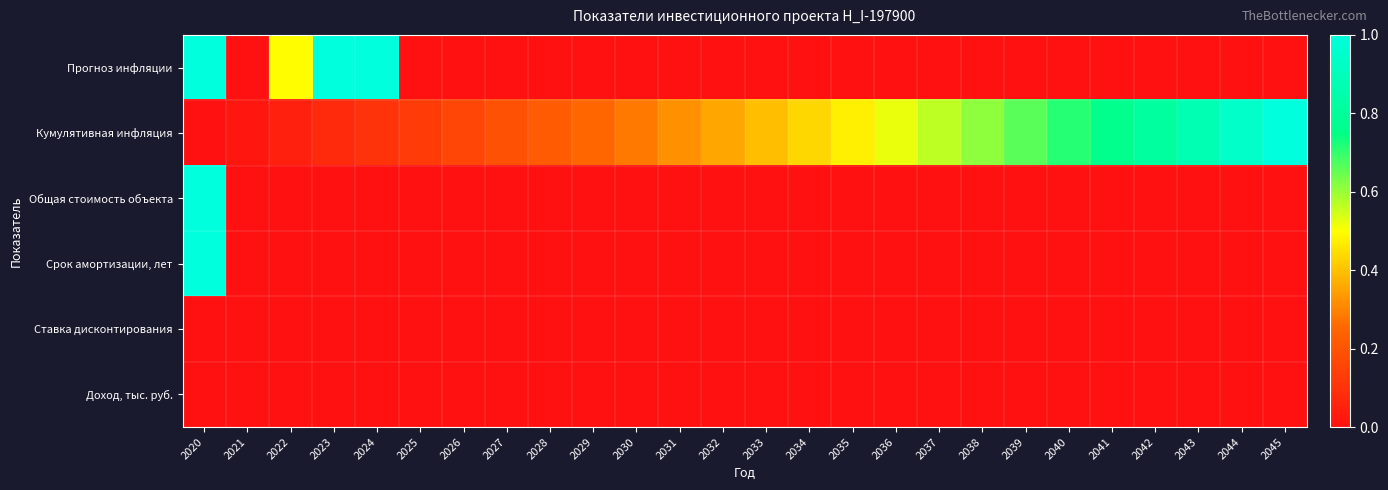

How many series are shown in this chart?

6